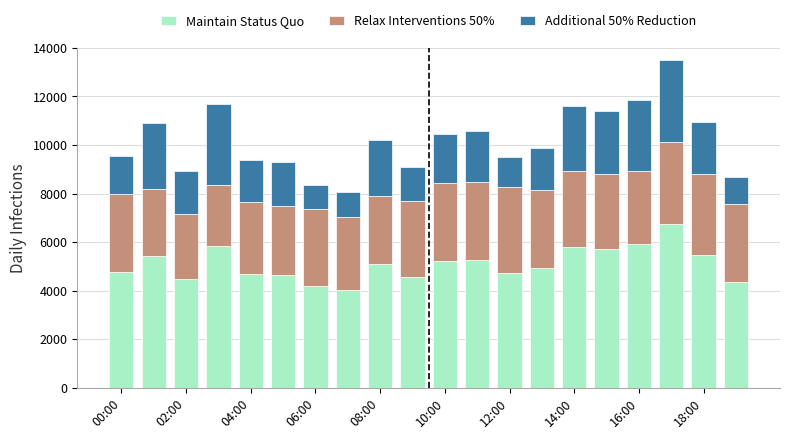

What is the average value of the Maintain Status Quo series?

5097.0